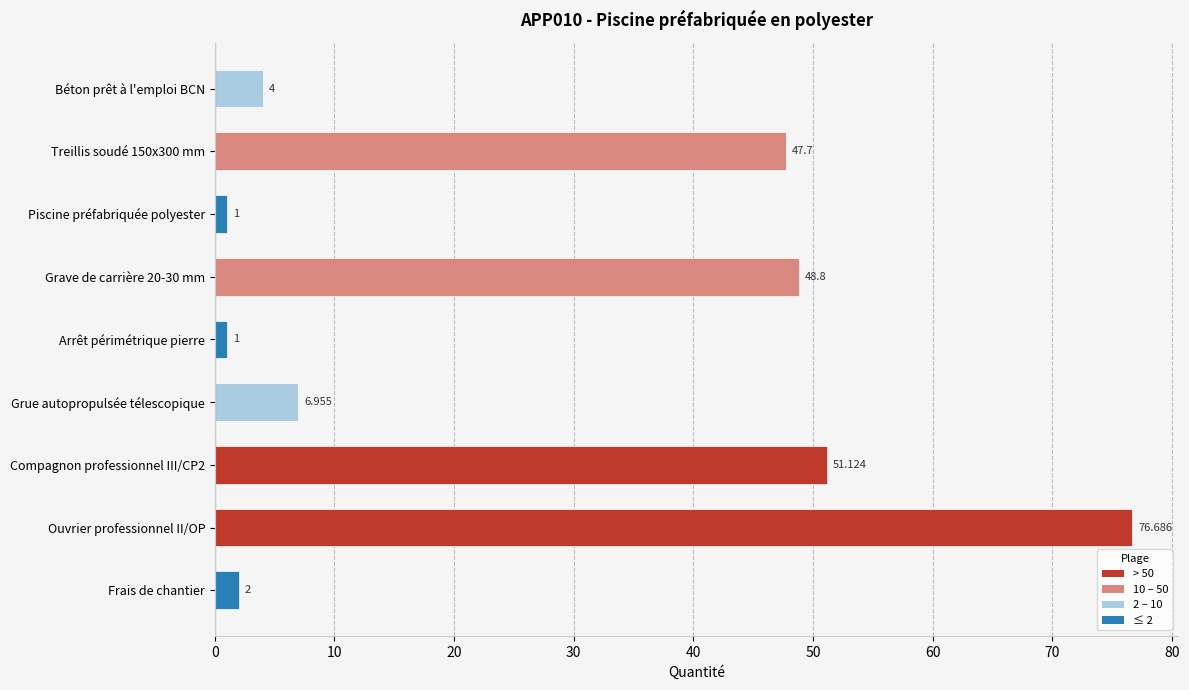

What is the average value?

26.6